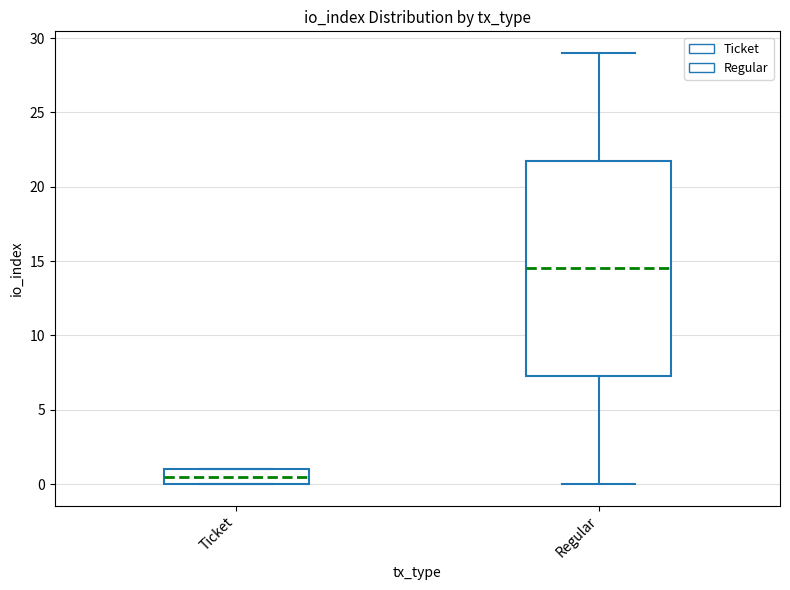

Which box's median line is the lowest?

Ticket